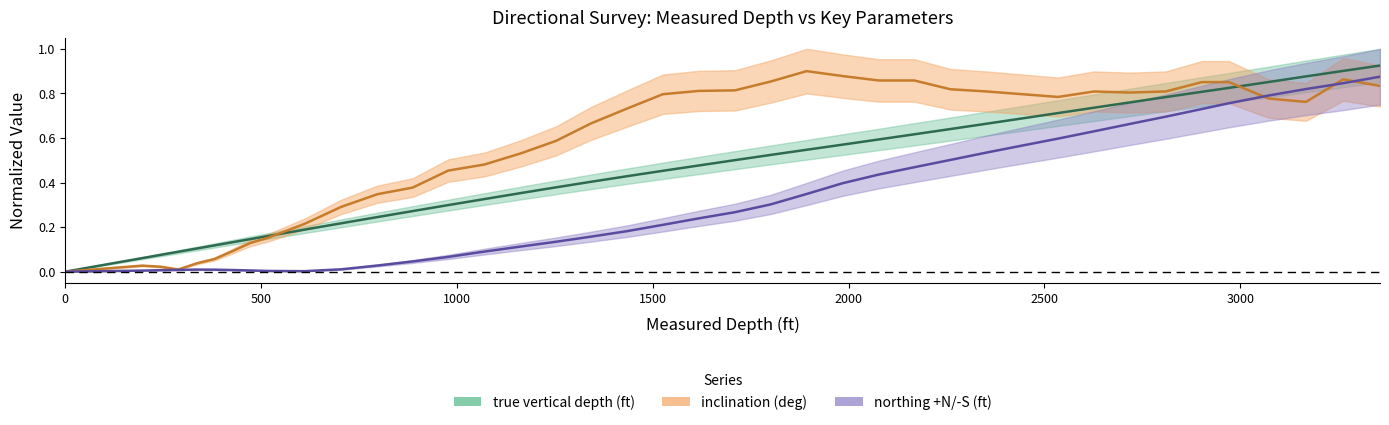

What is the value of the northing +N/-S (ft) point at the 22nd from the left?

0.3